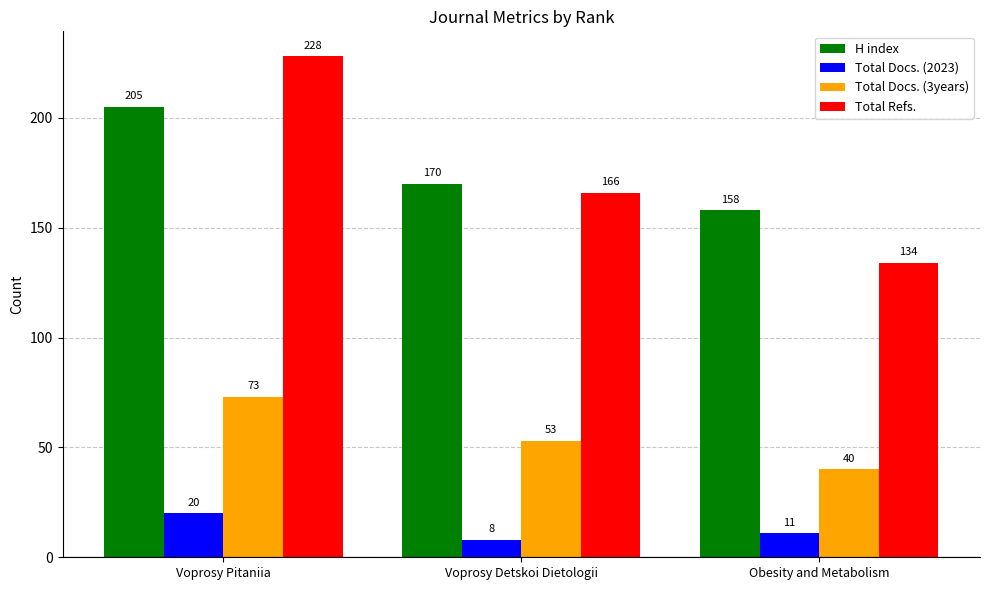

True or false: Total Docs. (3years) has a value of 73 at Voprosy Pitaniia.

True